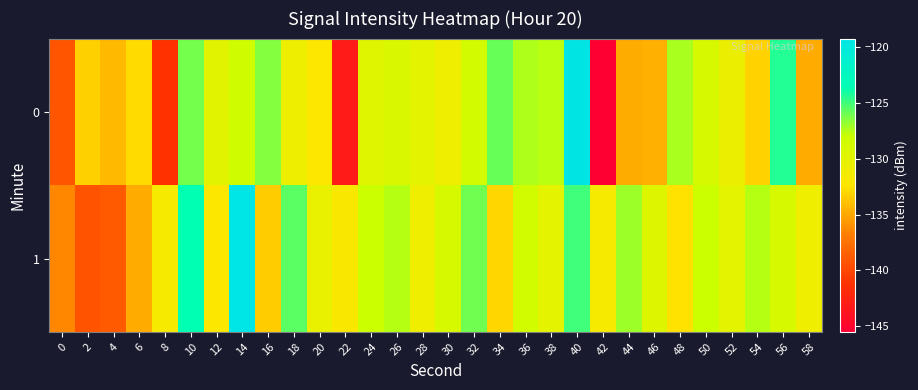

What is the difference between the highest and lowest values at 16?

6.9